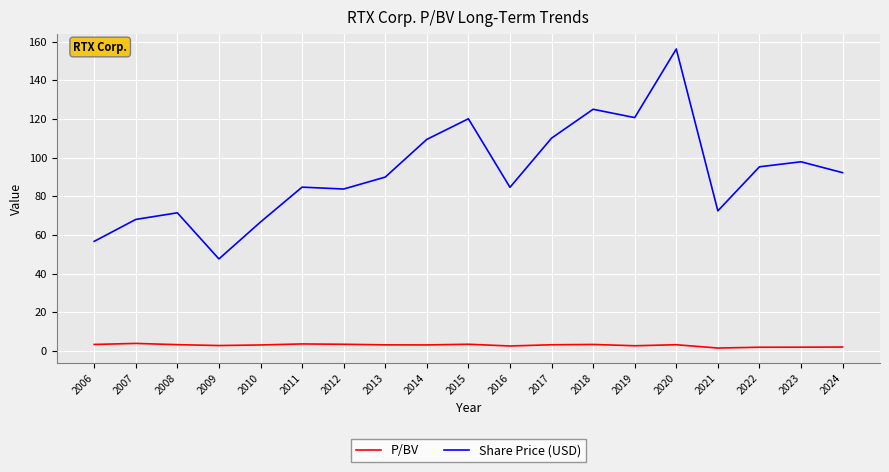

What is the total value across all series at 2021?

74.0